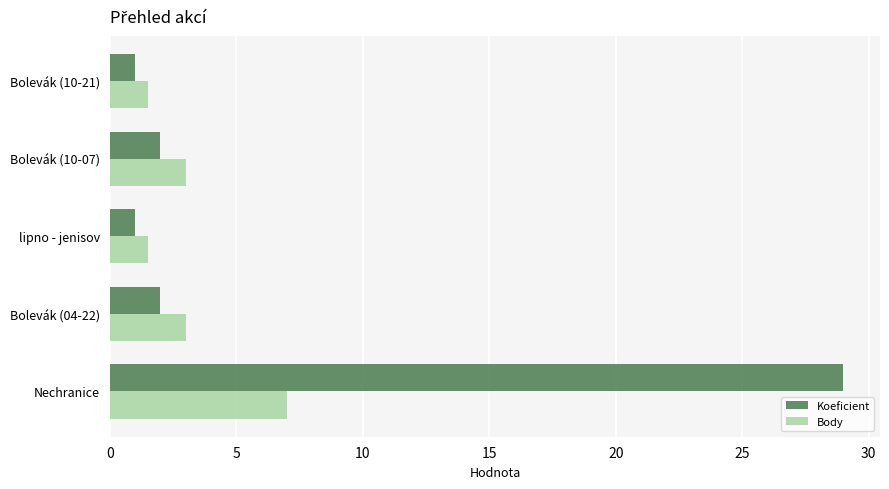

What are all the series names shown in the legend?

Koeficient, Body